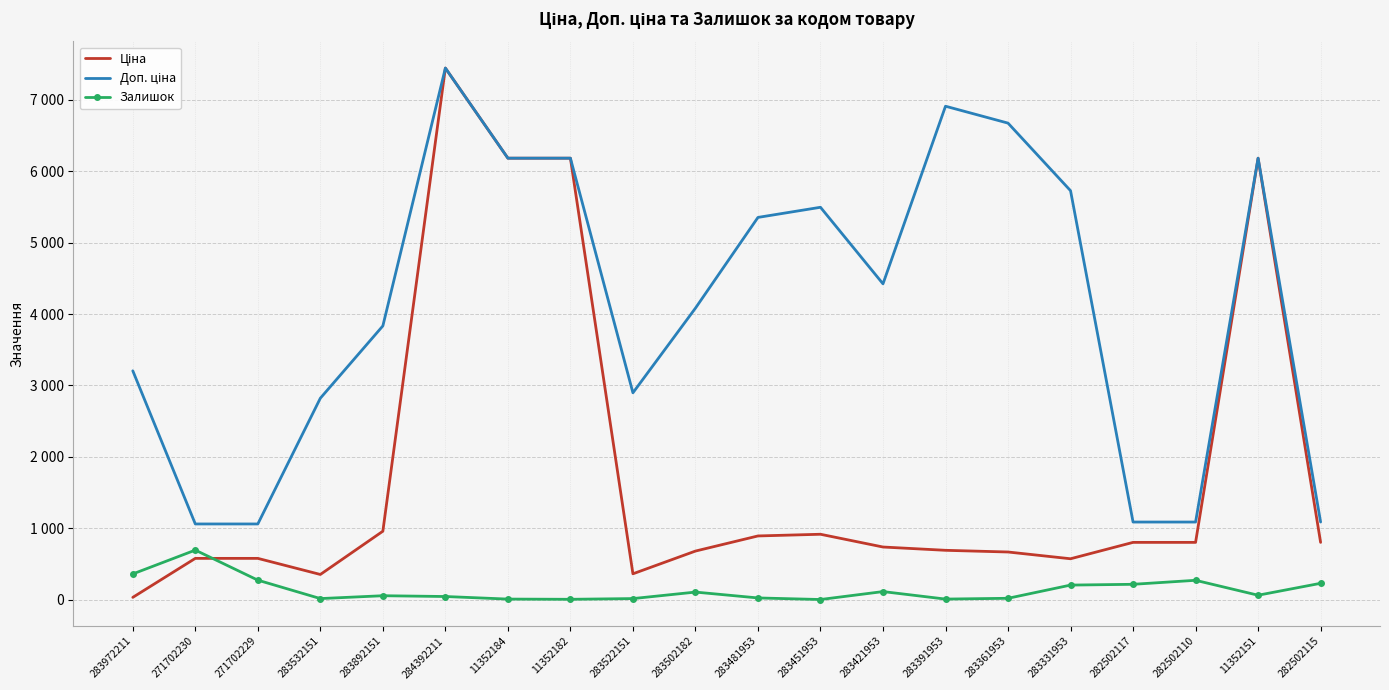

Where does the Доп. ціна series first go above 4423?

284392211